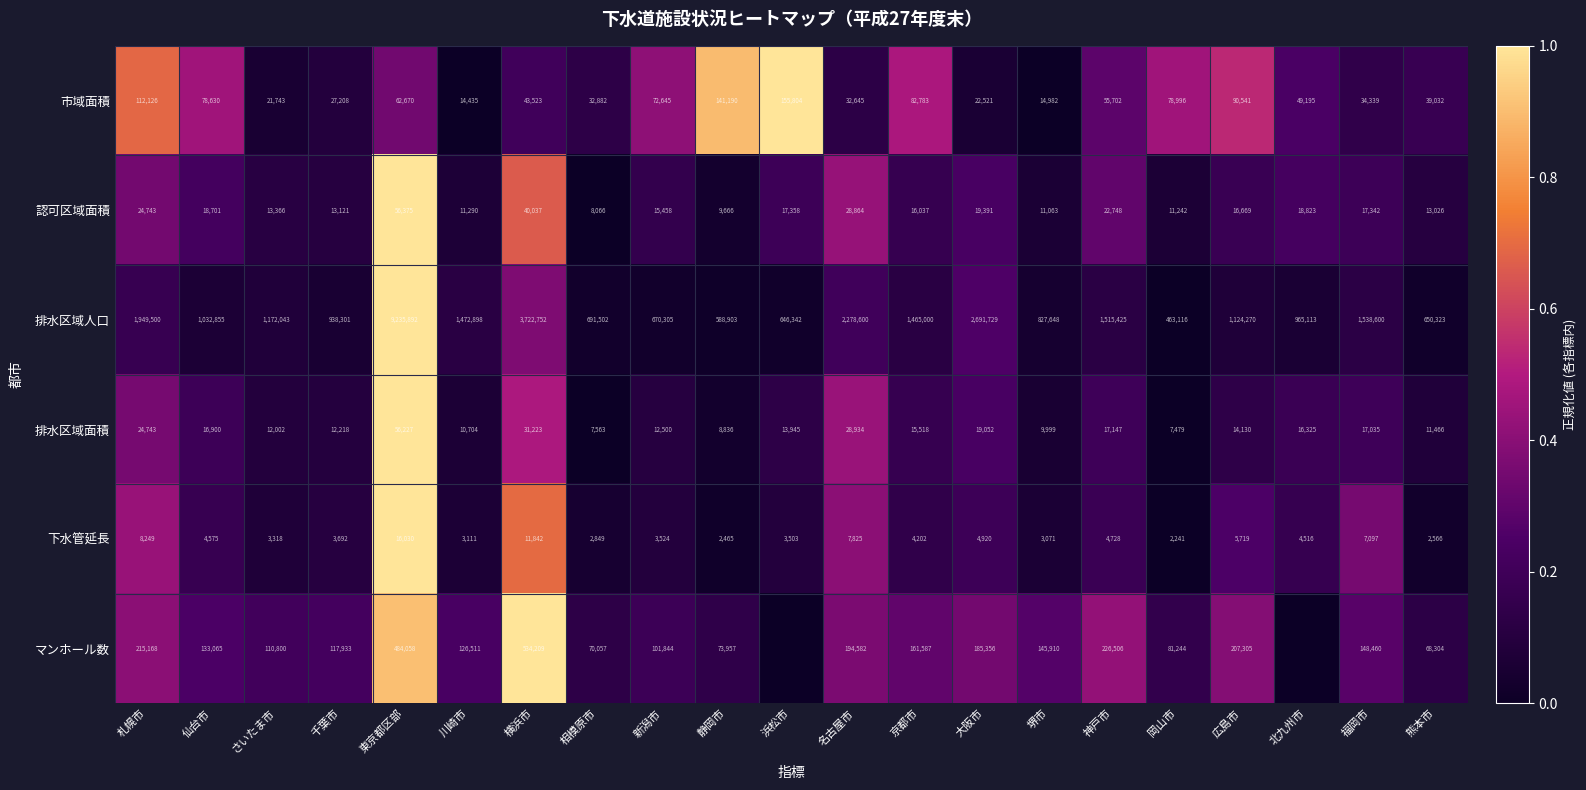

Between 札幌市 and 相模原市, which series saw the biggest shift?

排水区域人口